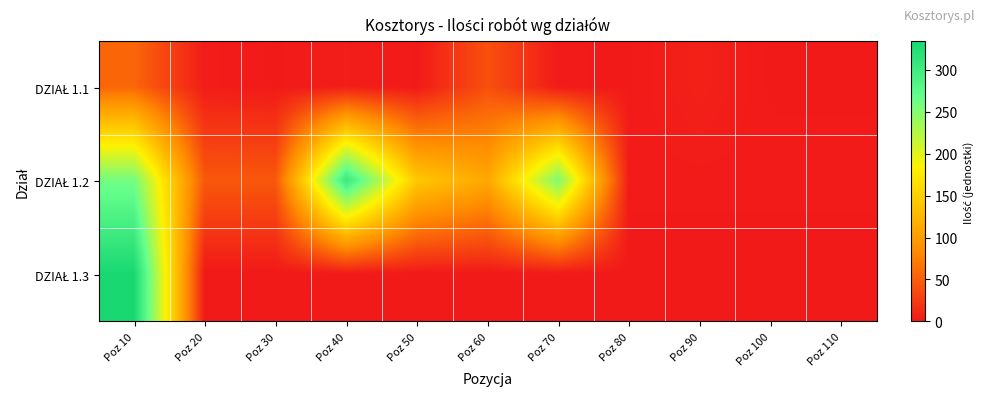

Which series has the largest total across all categories?

DZIAŁ 1.2